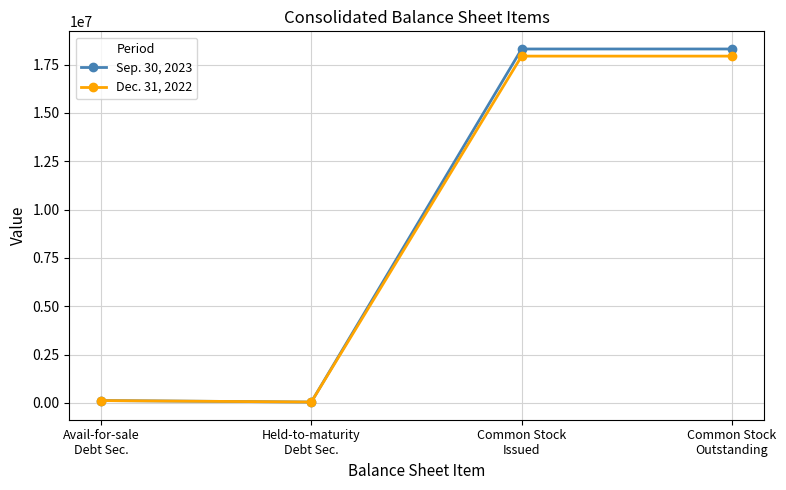

What is the maximum value shown in the chart?

18309282